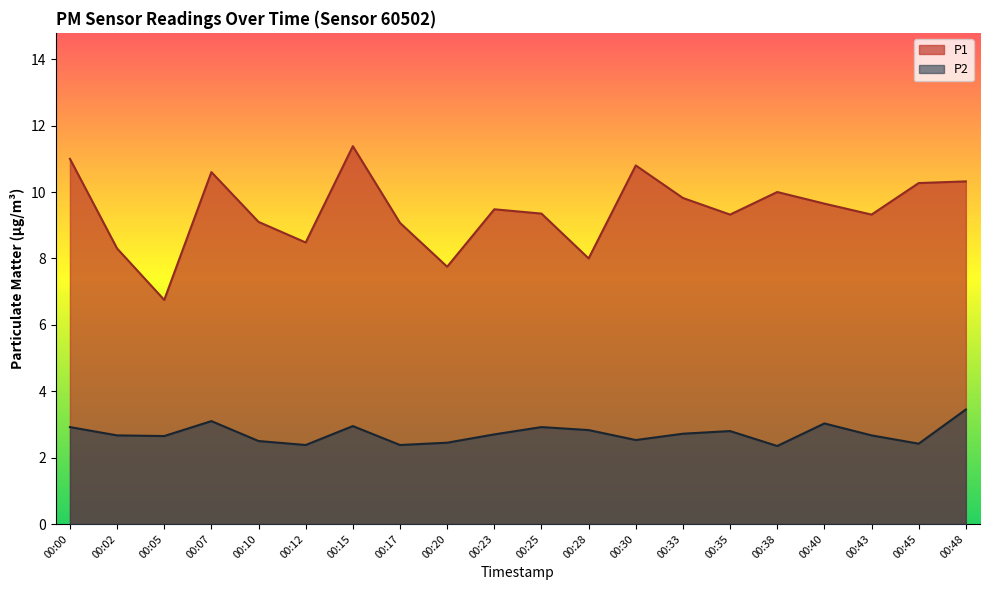

Between 00:23 and 00:35, which series saw the biggest shift?

P1